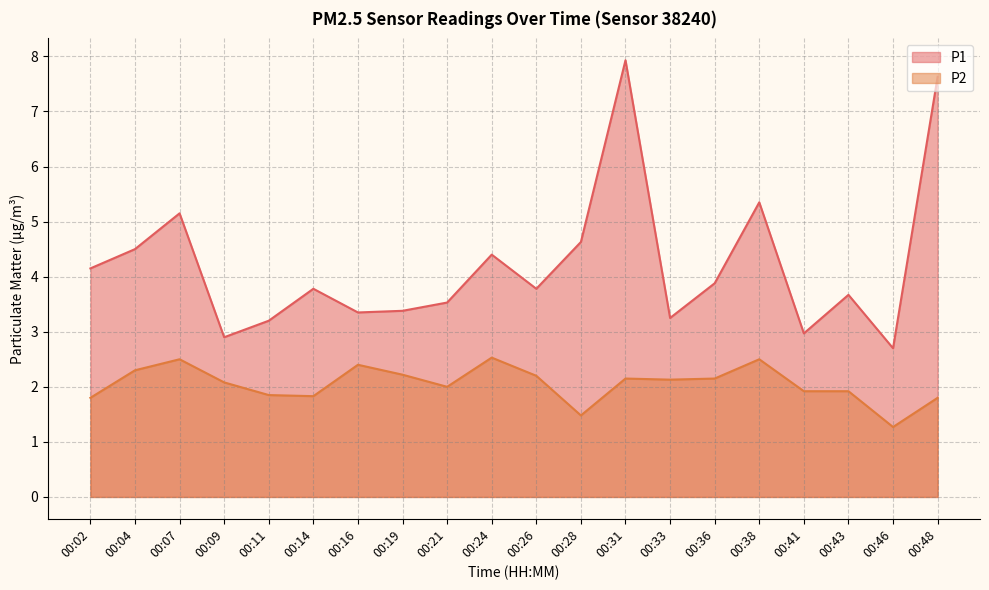

What is the value of the P1 point at the 7th from the left?

3.4